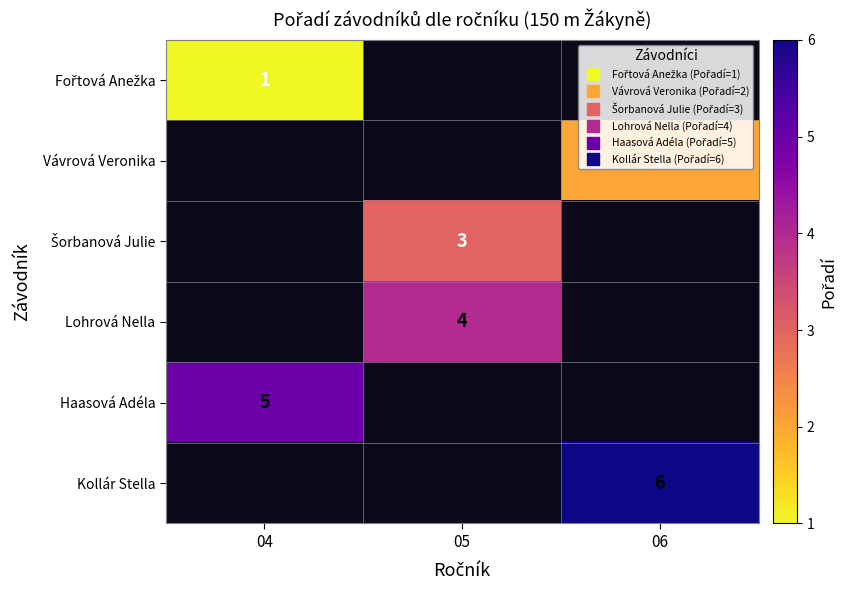

List the labels in order of Kollár Stella value, smallest first.

04, 05, 06